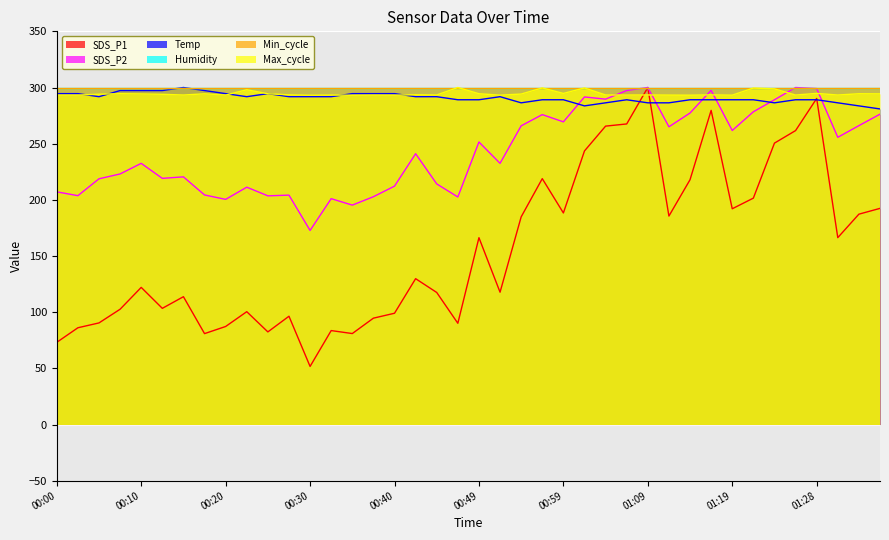

Which series has the widest spread of values?

SDS_P1